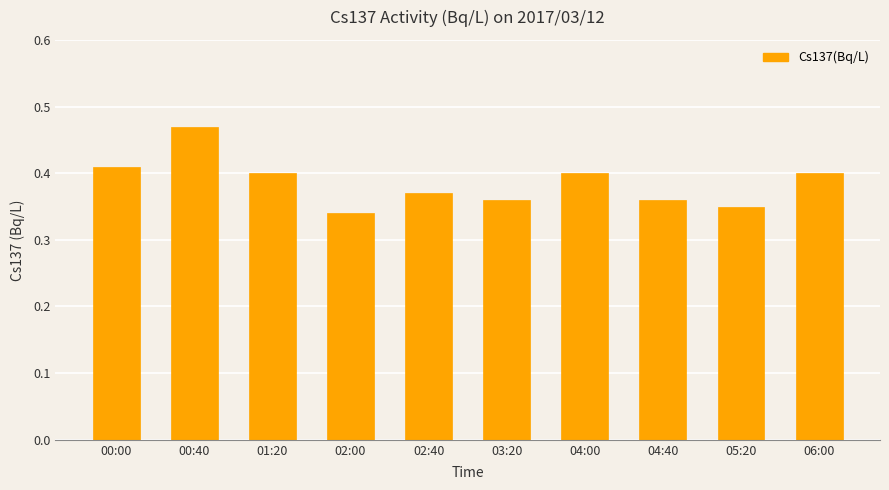

Which category has the highest value across all series?

00:40